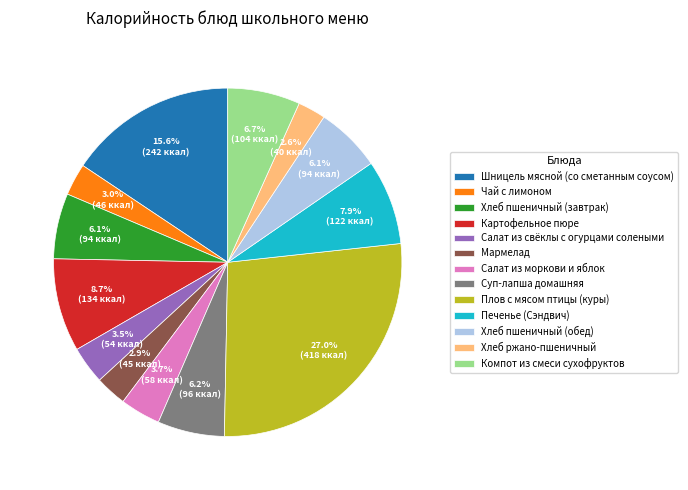

To the nearest percent, what is the difference between the largest and smallest slice percentages?

24%